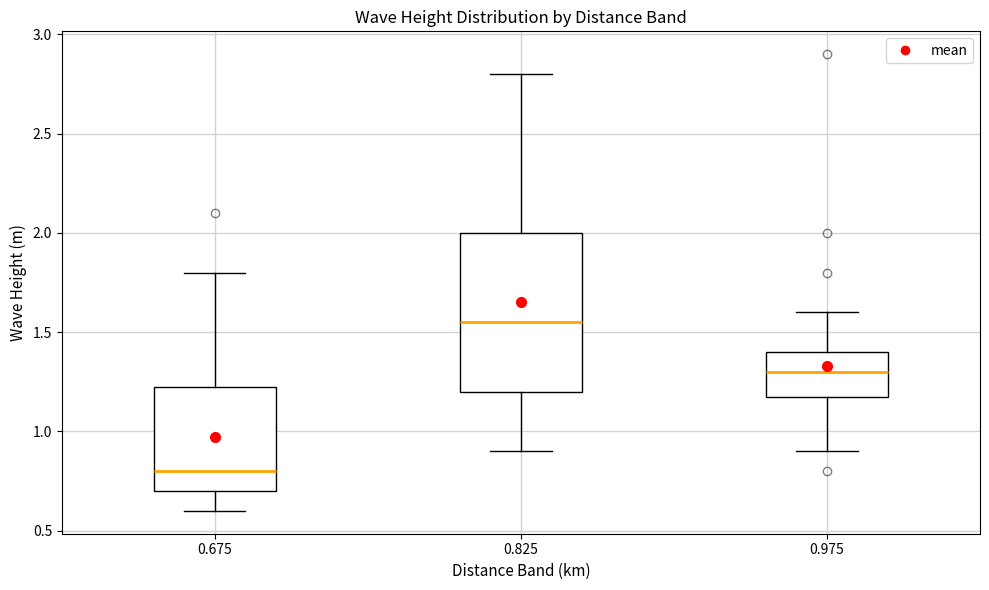

Reading left to right, read every box against the y-axis: the position of its median line, the range the box covers, and the ends of its whiskers. The values are not printed on the chart, so give them approximately, as read against the axis.

0.675: median 0.80, box 0.70 to 1.25, whiskers 0.60 to 1.80
0.825: median 1.55, box 1.20 to 2.00, whiskers 0.90 to 2.80
0.975: median 1.30, box 1.20 to 1.40, whiskers 0.90 to 1.60